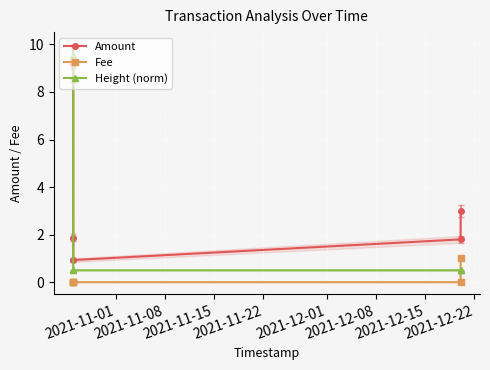

How many lines are shown in the chart?

3